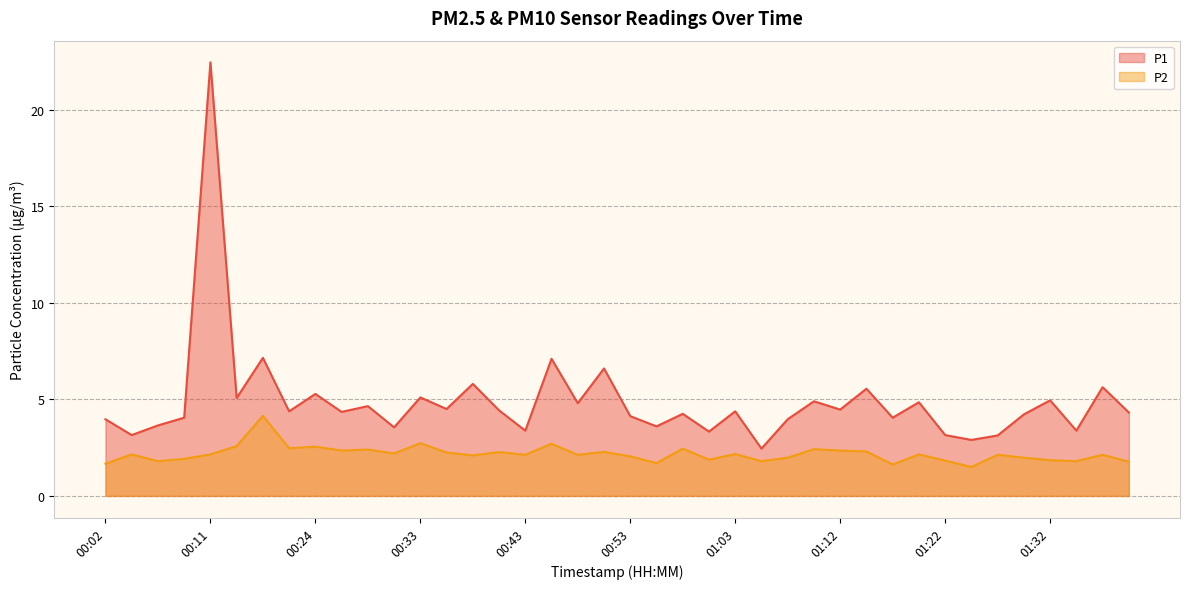

Where is the first local maximum for P1?

00:11